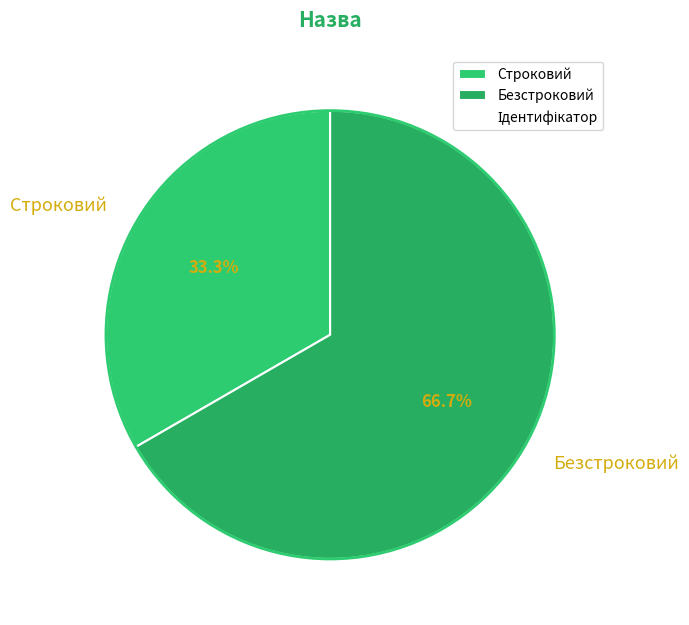

Is it true that Безстроковий is 67% of the pie?

True